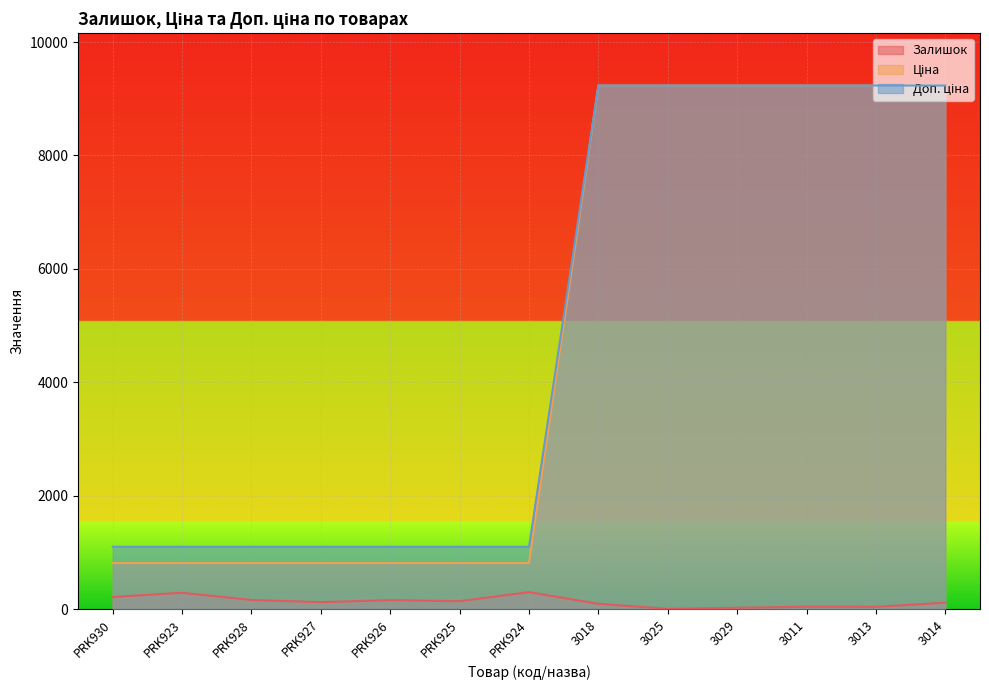

True or false: Ціна has more than 2 interior local peaks.

False